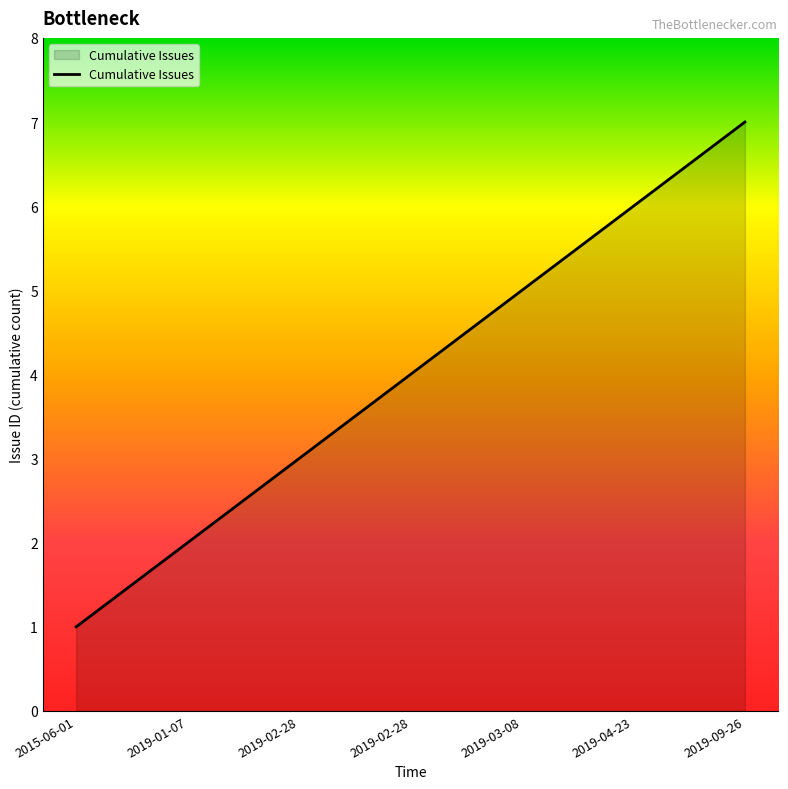

What is the difference between the maximum and second lowest values?

5